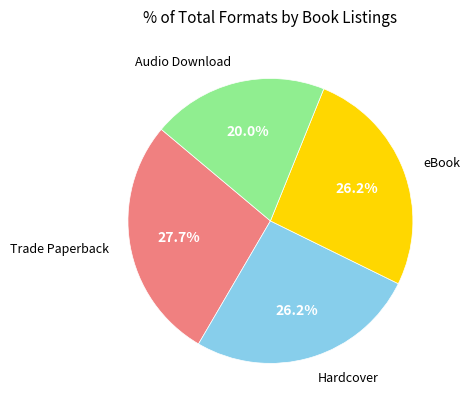

What is the smallest slice in the pie chart?

Audio Download